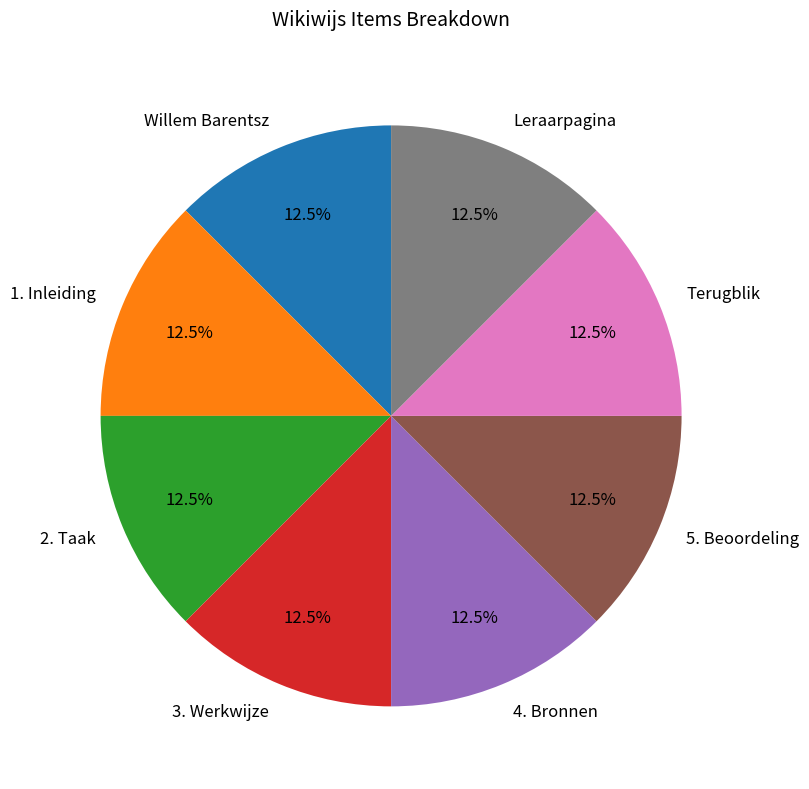

What is the ratio of the value at 1. Inleiding to the value at Leraarpagina?

1.0